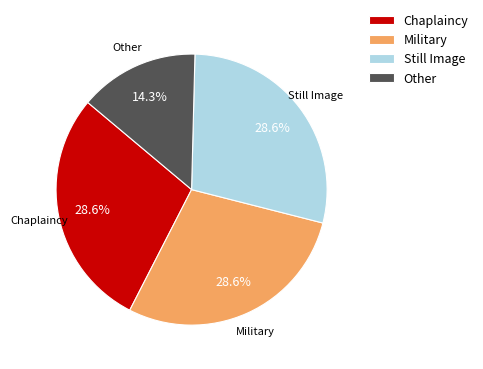

What is the ratio of the value at Military to the value at Other?

2.0